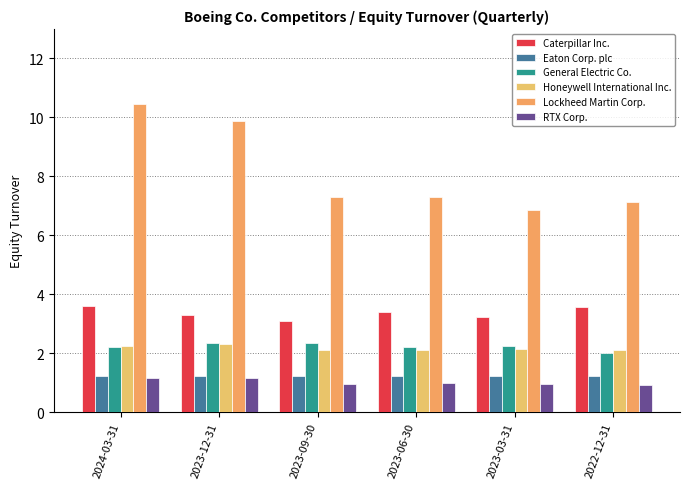

Reading left to right, list all the values displayed in this chart.

Caterpillar Inc.: 2024-03-31=3.6	2023-12-31=3.3	2023-09-30=3.1	2023-06-30=3.4	2023-03-31=3.2	2022-12-31=3.6
Eaton Corp. plc: 2024-03-31=1.2	2023-12-31=1.2	2023-09-30=1.2	2023-06-30=1.2	2023-03-31=1.2	2022-12-31=1.2
General Electric Co.: 2024-03-31=2.2	2023-12-31=2.4	2023-09-30=2.3	2023-06-30=2.2	2023-03-31=2.2	2022-12-31=2.0
Honeywell International Inc.: 2024-03-31=2.2	2023-12-31=2.3	2023-09-30=2.1	2023-06-30=2.1	2023-03-31=2.1	2022-12-31=2.1
Lockheed Martin Corp.: 2024-03-31=10.5	2023-12-31=9.9	2023-09-30=7.3	2023-06-30=7.3	2023-03-31=6.9	2022-12-31=7.1
RTX Corp.: 2024-03-31=1.2	2023-12-31=1.1	2023-09-30=1.0	2023-06-30=1.0	2023-03-31=0.9	2022-12-31=0.9